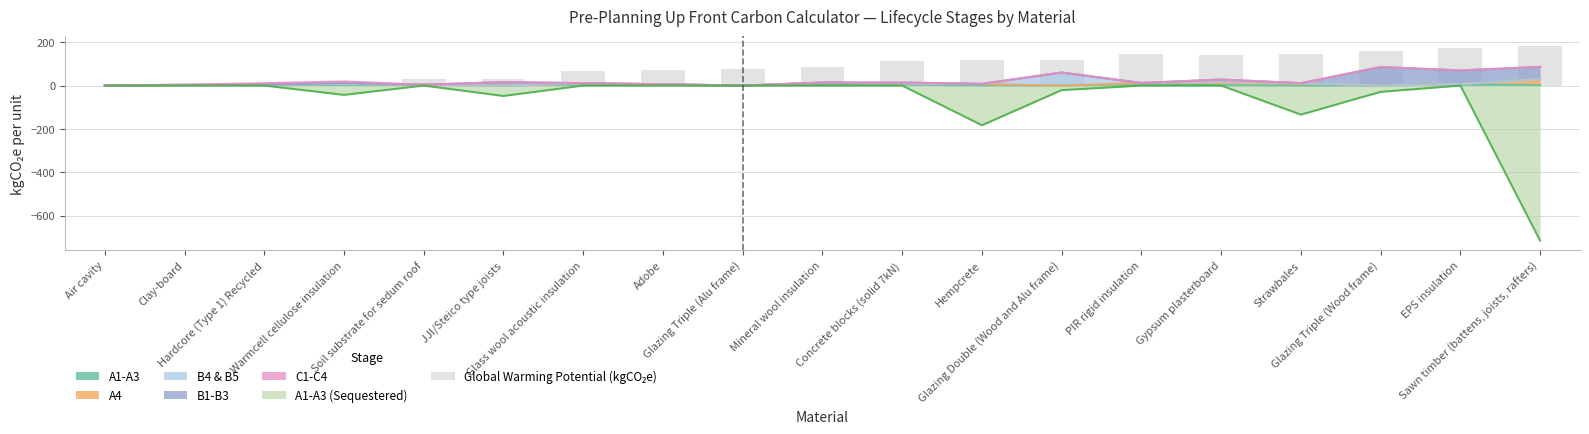

List the labels in order of value, smallest first.

Air cavity, Clay-board, Hardcore (Type 1) Recycled, Warmcell cellulose insulation, Soil substrate for sedum roof, JJI/Steico type joists, Glass wool acoustic insulation, Adobe, Glazing Triple (Alu frame), Mineral wool insulation, Concrete blocks (solid 7kN), Hempcrete, Glazing Double (Wood and Alu frame), Gypsum plasterboard, Strawbales, PIR rigid insulation, Glazing Triple (Wood frame), EPS insulation, Sawn timber (battens, joists, rafters)